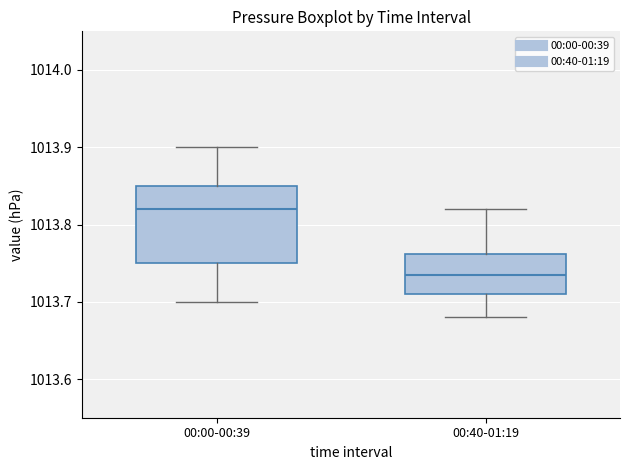

Which box's median line is the highest?

00:00-00:39